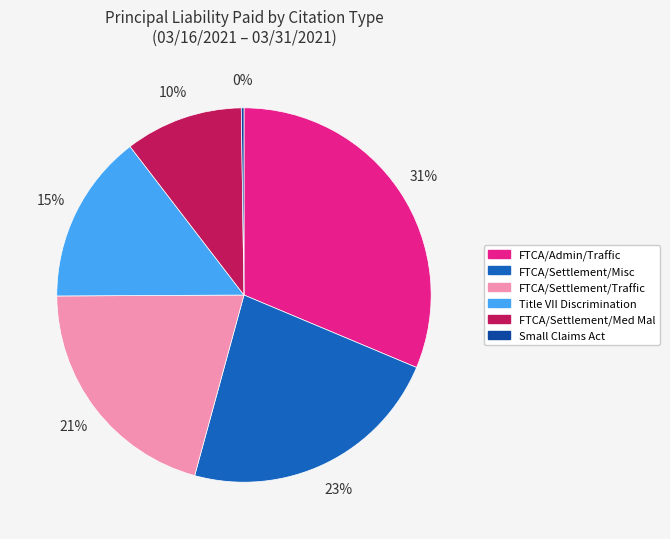

Is there a majority slice in this chart?

No